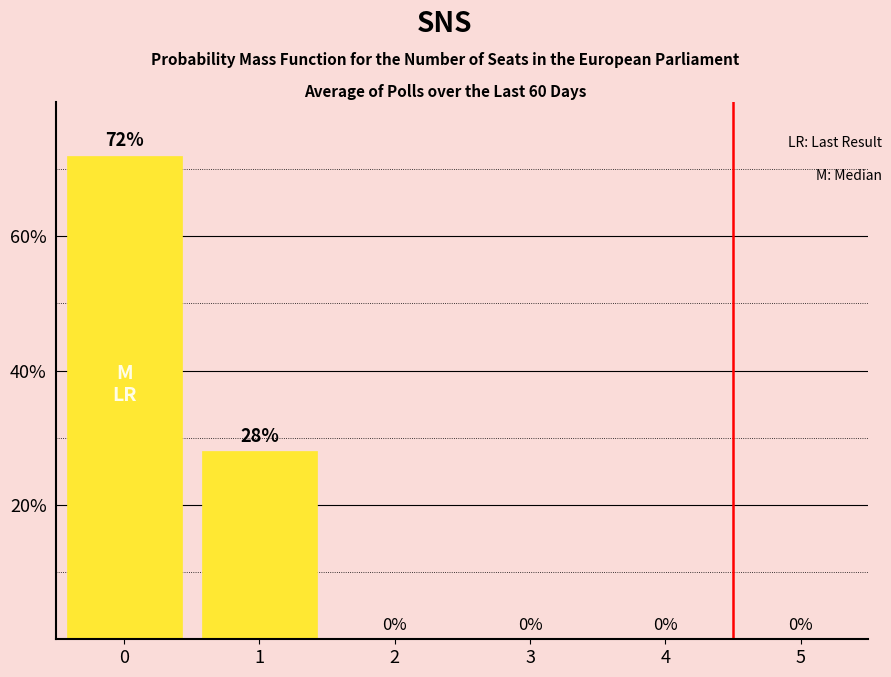

Are the bars horizontal?

No